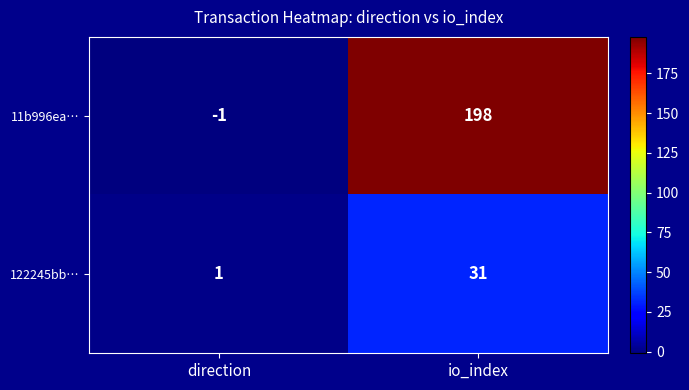

What is the difference between the 11b996ea… values at direction and io_index?

199